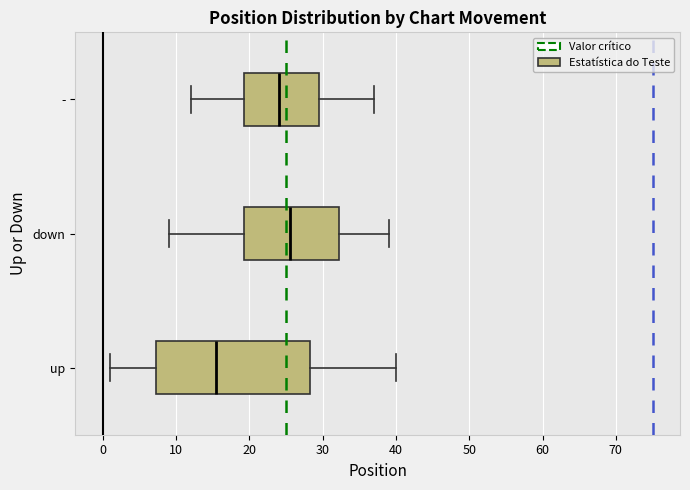

Which box is the widest, from its left edge to its right edge?

up